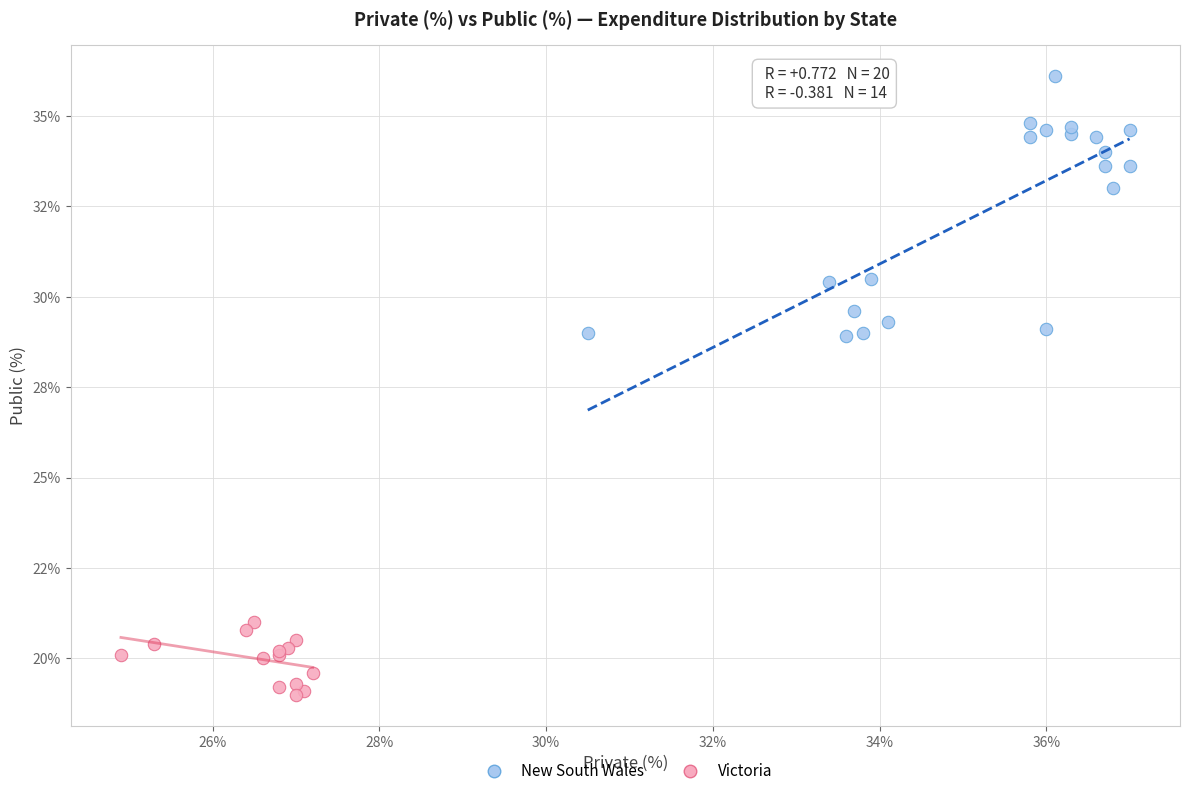

Which series reaches the maximum Y coordinate?

New South Wales